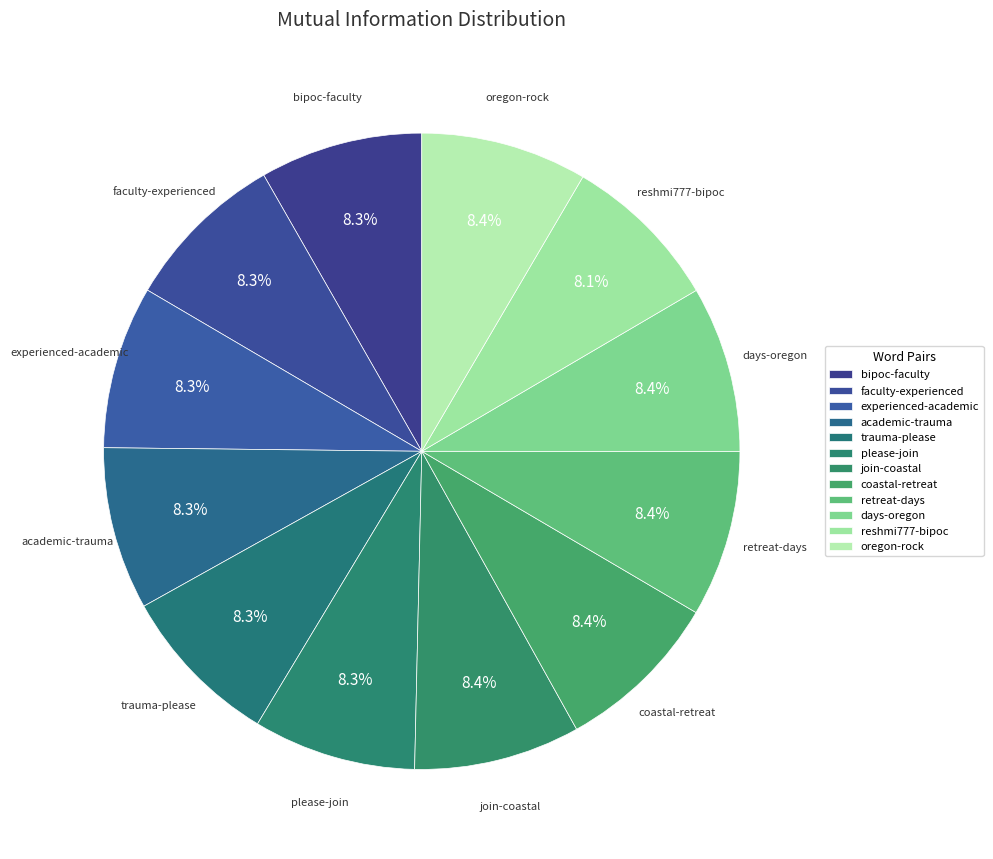

Does any single category account for the majority?

No